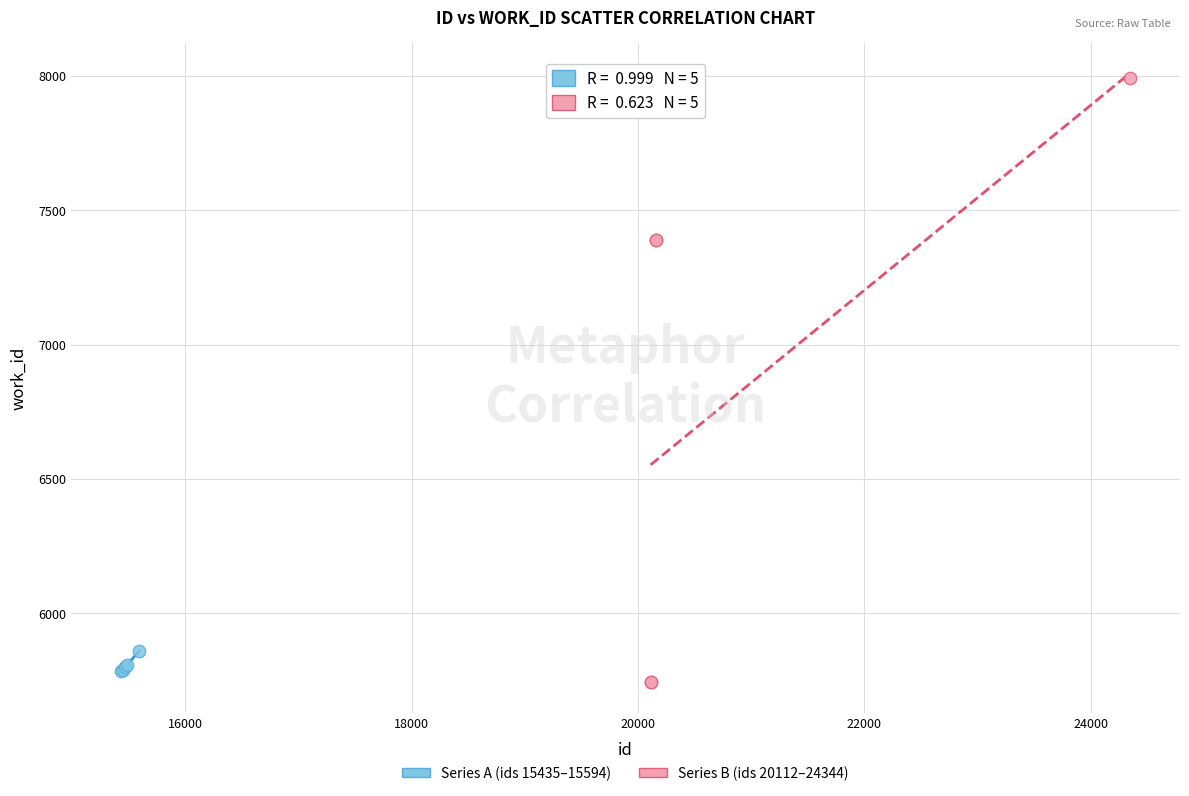

Which series reaches the maximum Y coordinate?

Series B (ids 20112–24344)